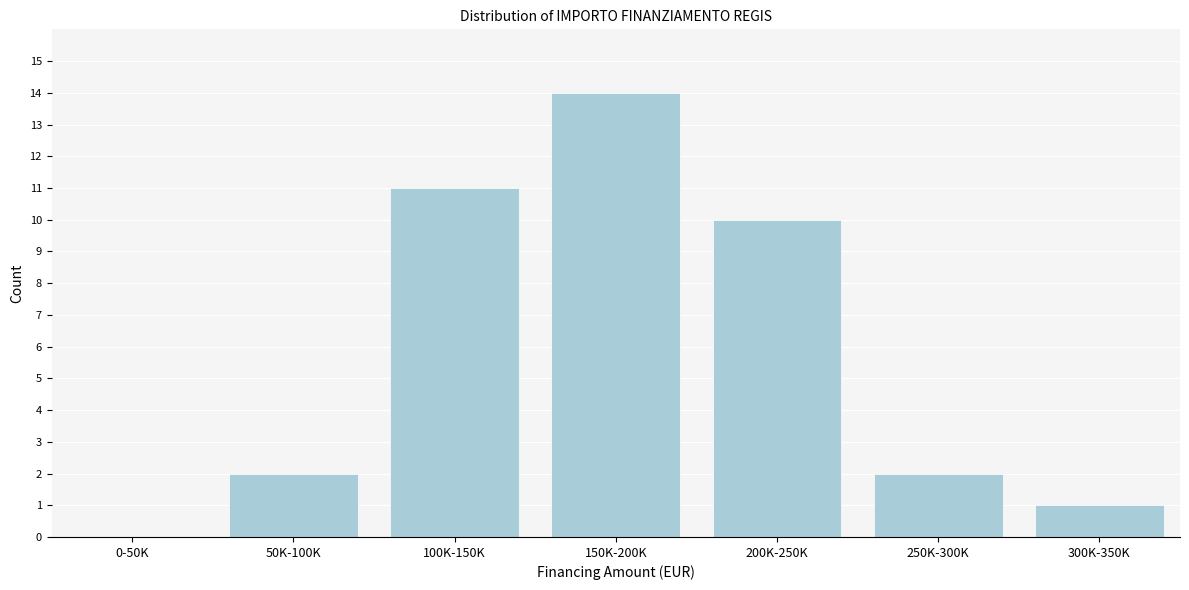

Reading left to right, transcribe all the data shown in this chart.

0-50K=0	50K-100K=2	100K-150K=11	150K-200K=14	200K-250K=10	250K-300K=2	300K-350K=1